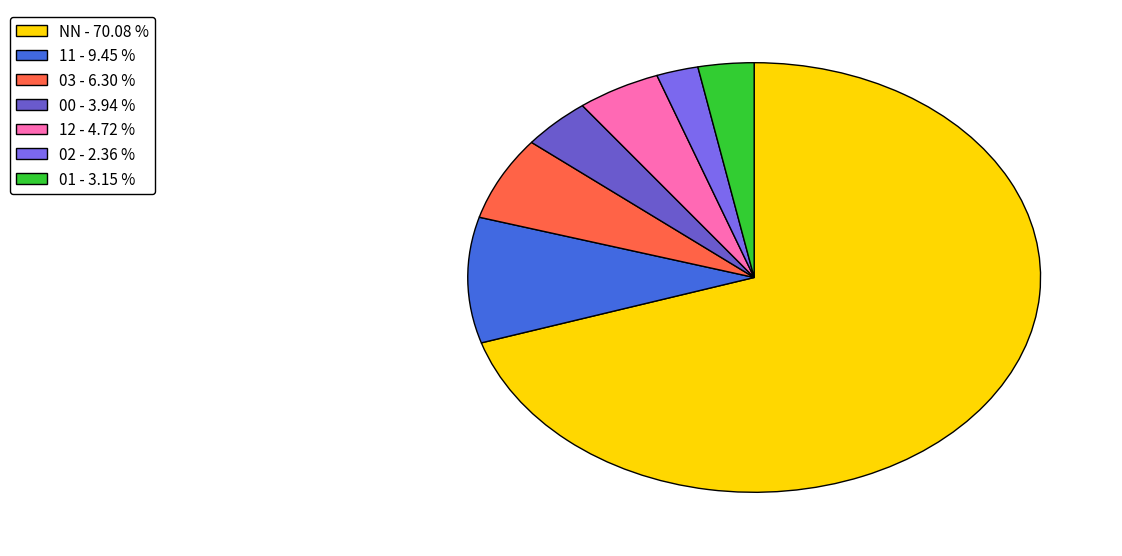

Which slice represents more than half of the pie?

NN - 70.08 %